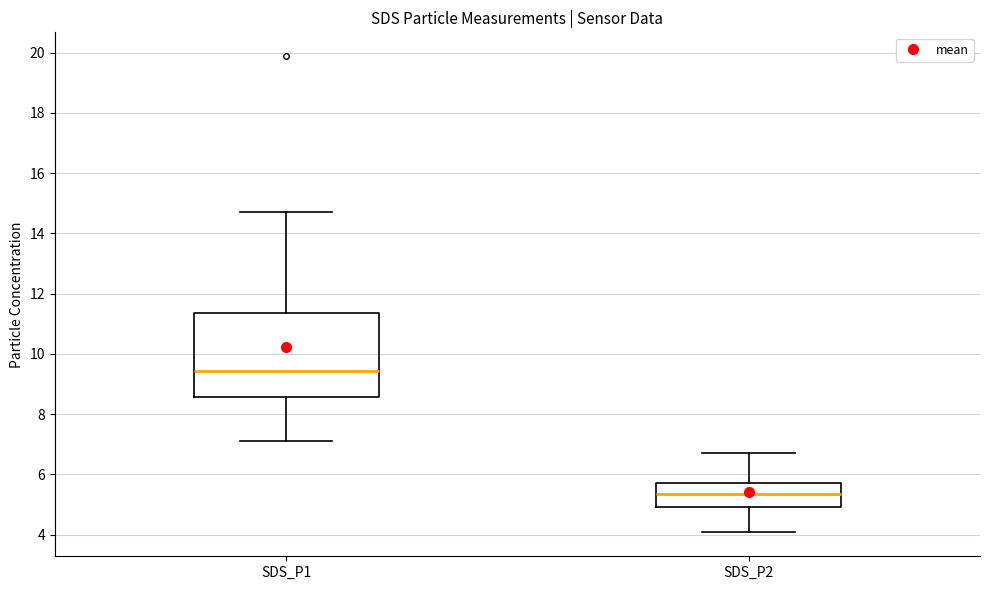

Reading left to right, read every box against the y-axis: the position of its median line, the range the box covers, and the ends of its whiskers. The values are not printed on the chart, so give them approximately, as read against the axis.

SDS_P1: median 9.4, box 8.6 to 11.4, whiskers 7.2 to 14.8
SDS_P2: median 5.4, box 5.0 to 5.8, whiskers 4.0 to 6.8